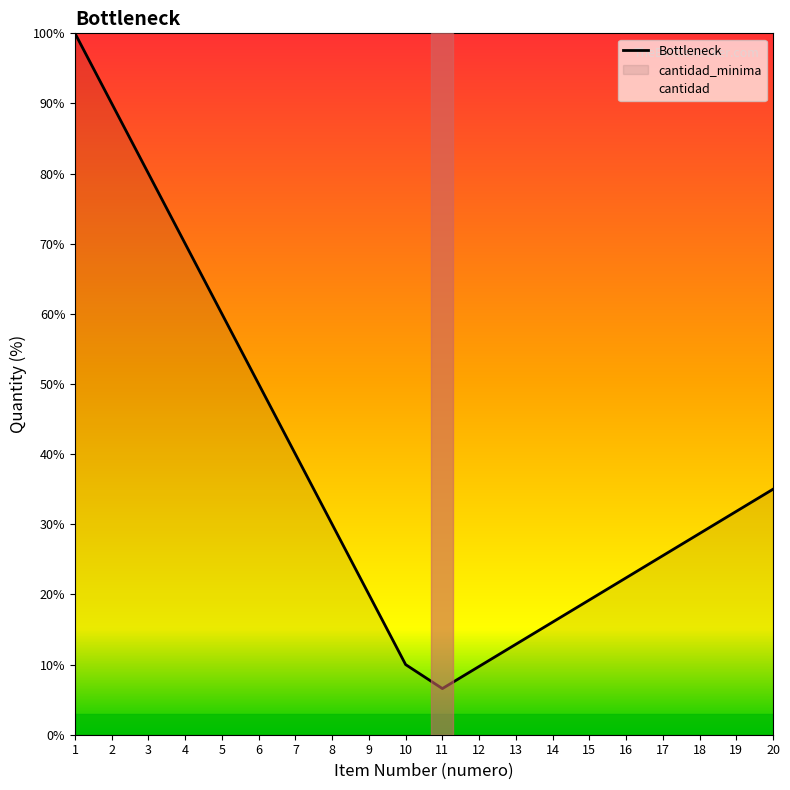

Reading left to right, transcribe all the data shown in this chart.

1=100.0	2=90.0	3=80.0	4=70.0	5=60.0	6=50.0	7=40.0	8=30.0	9=20.0	10=10.0	11=6.6	12=9.7	13=12.9	14=16.1	15=19.2	16=22.4	17=25.5	18=28.7	19=31.8	20=35.0